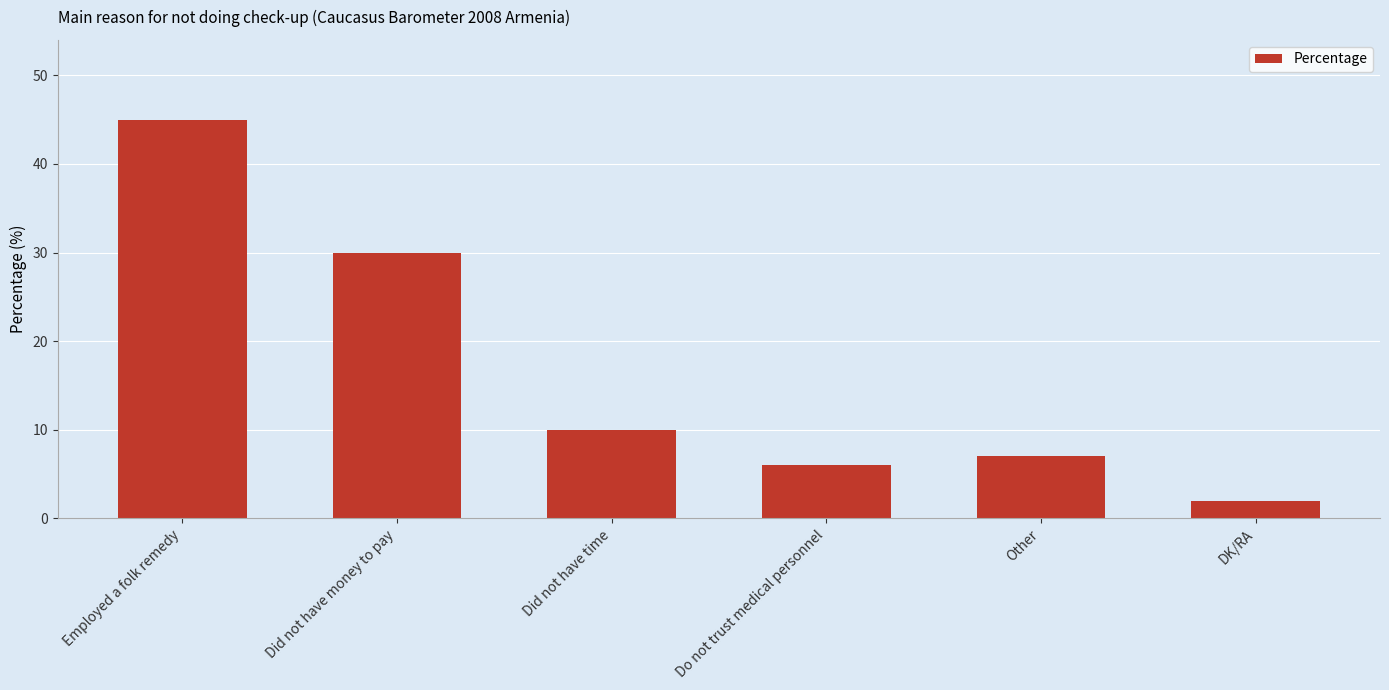

Rank the categories by value from highest to lowest.

Employed a folk remedy, Did not have money to pay, Did not have time, Other, Do not trust medical personnel, DK/RA